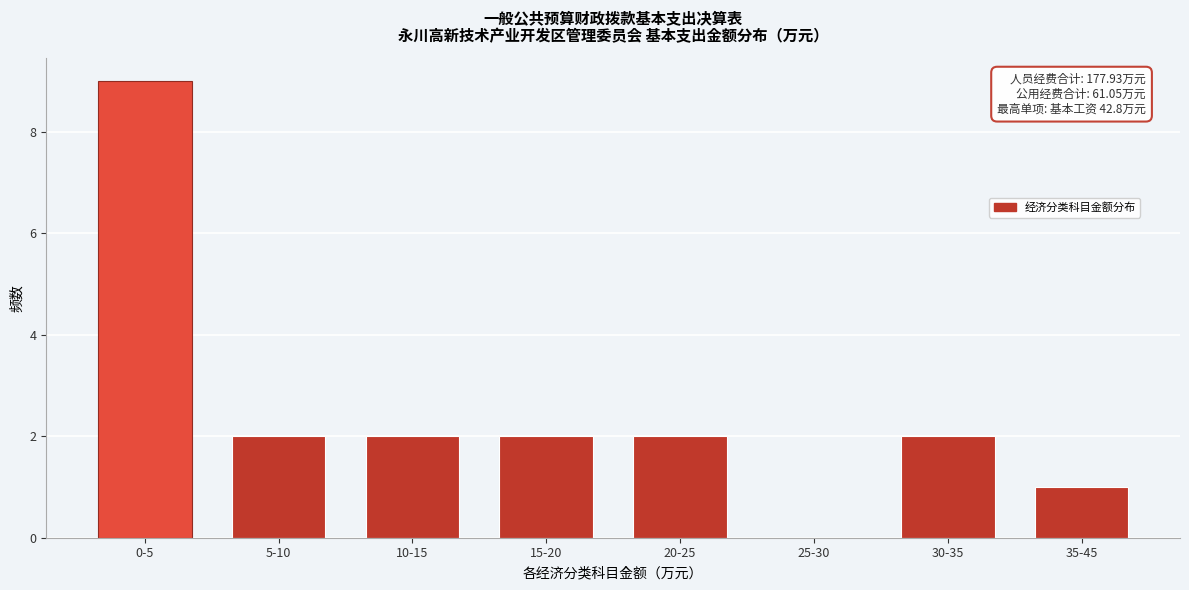

Reading right to left, list all the values displayed in this chart.

35-45=1	30-35=2	25-30=0	20-25=2	15-20=2	10-15=2	5-10=2	0-5=9